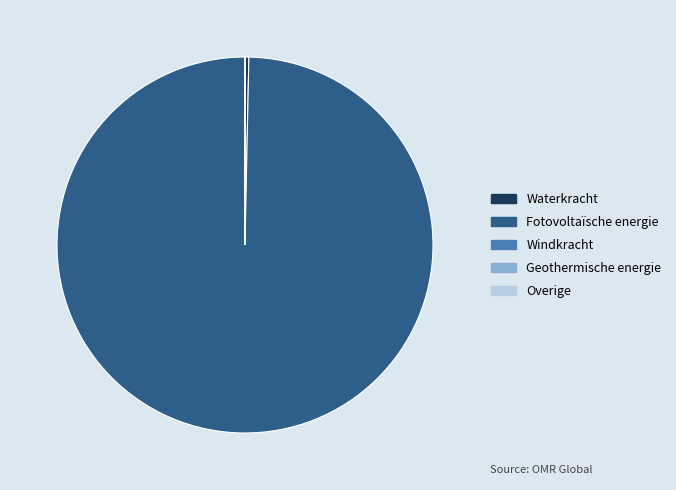

Which slice is the largest?

Fotovoltaïsche energie